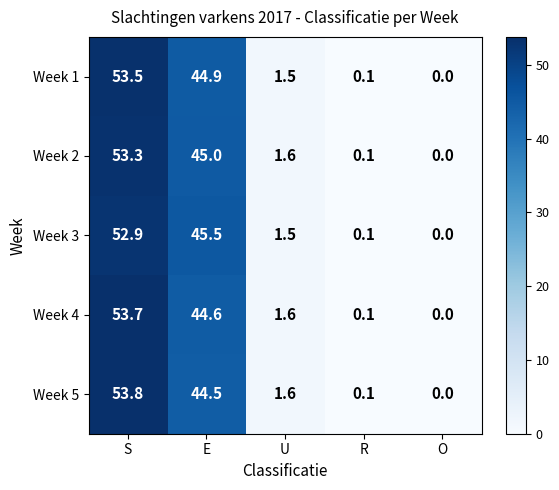

What value does the Week 2 series have at S?

53.3